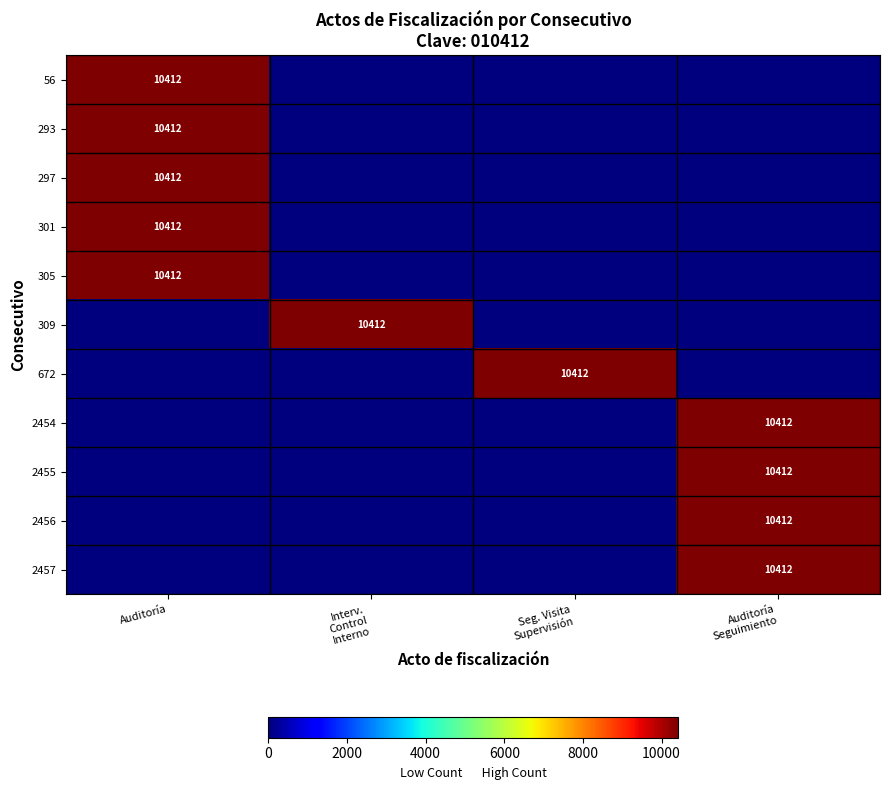

Is the value of 2456 at Interv. Control Interno greater than the value of 2454 at Auditoría?

No